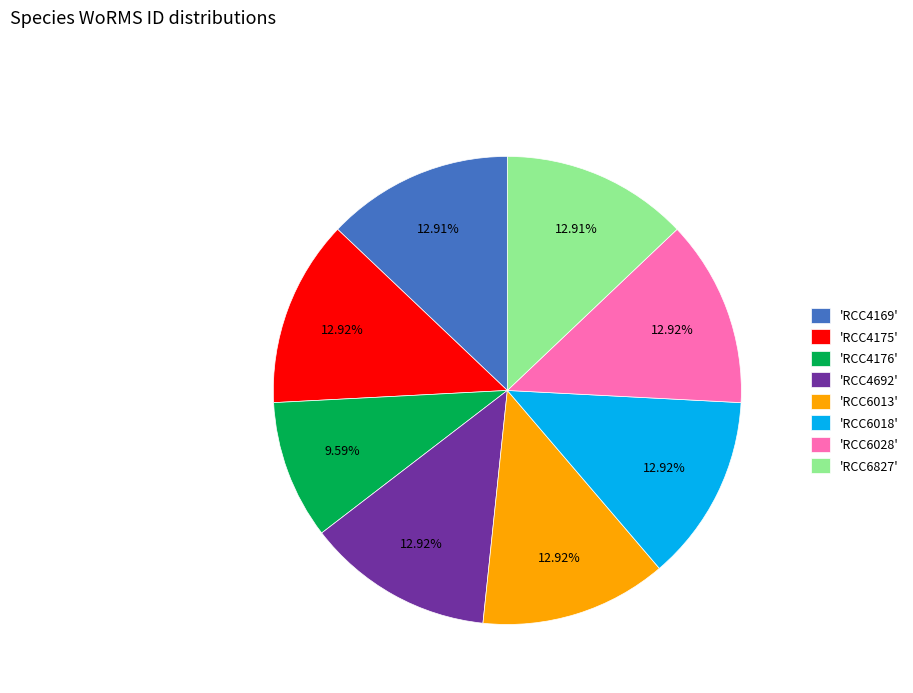

Is the sum of 'RCC6018' and 'RCC4175' greater than half?

No